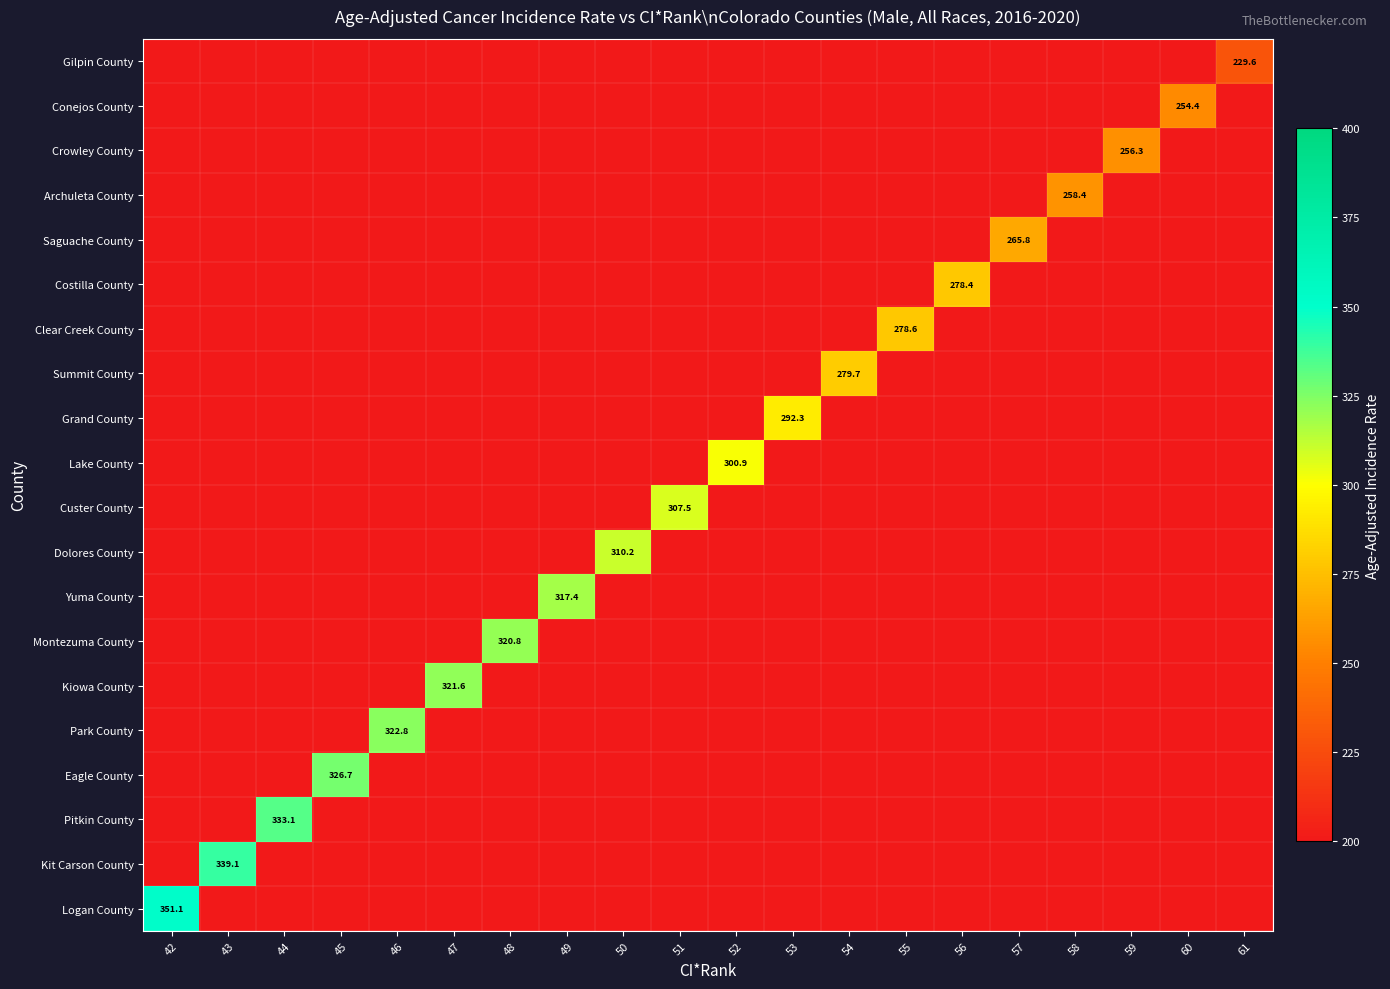

The value of Saguache County at 57 is 452.1. True or false?

False